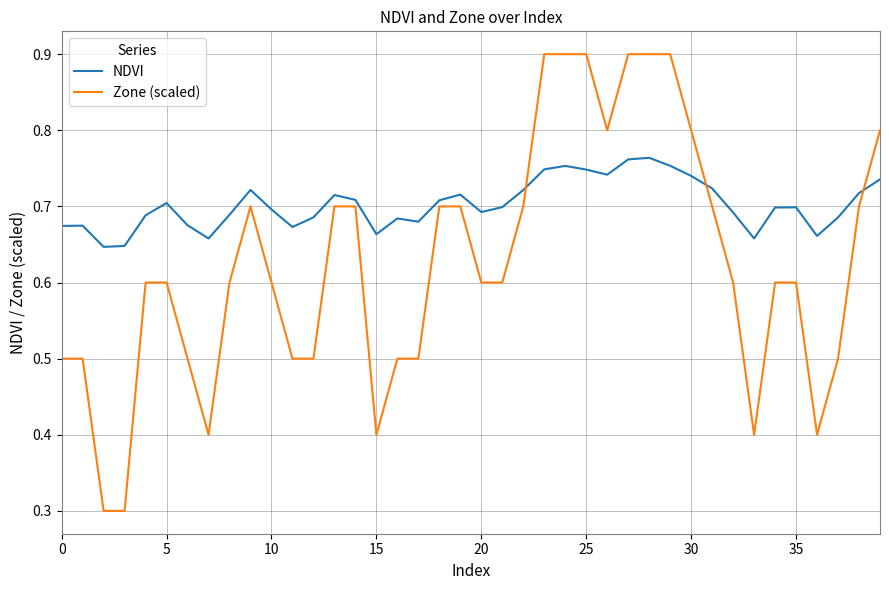

Which series has the largest total across all categories?

NDVI